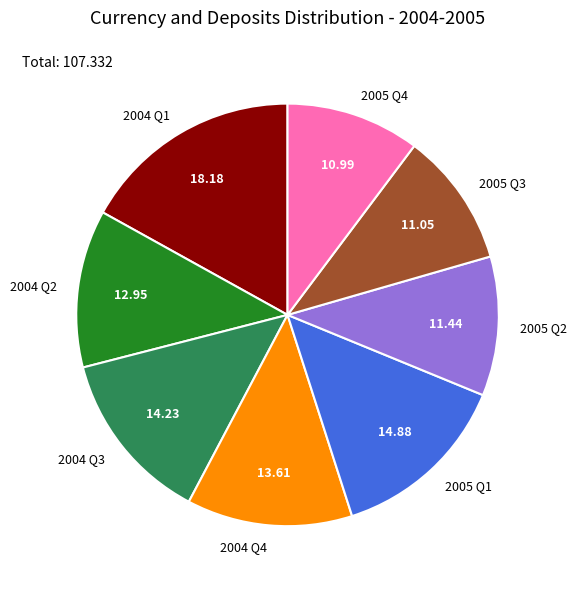

Which slice is the largest?

2004 Q1